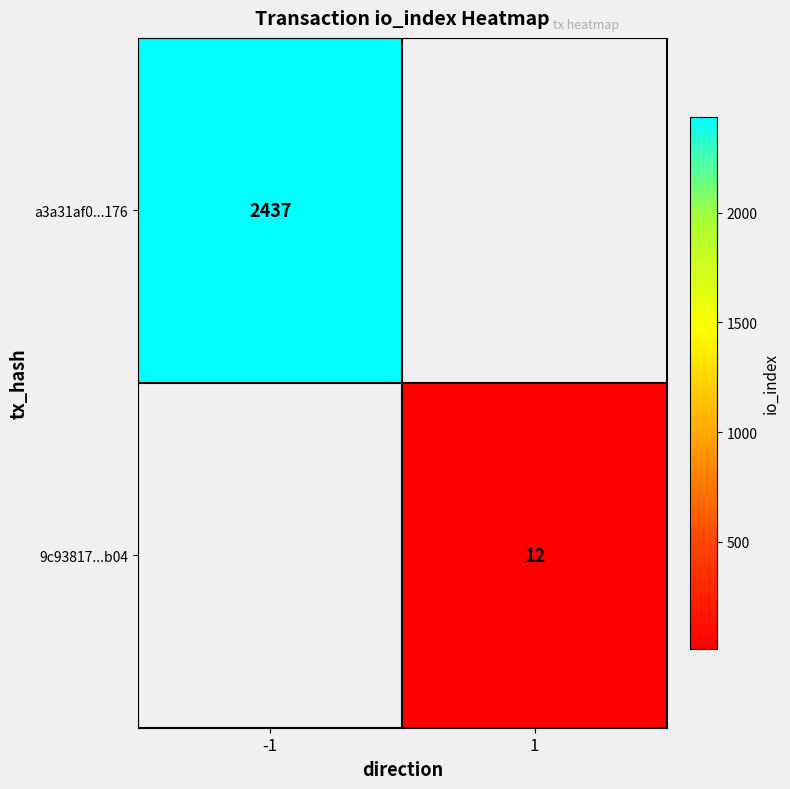

How many data points does each series have?

2